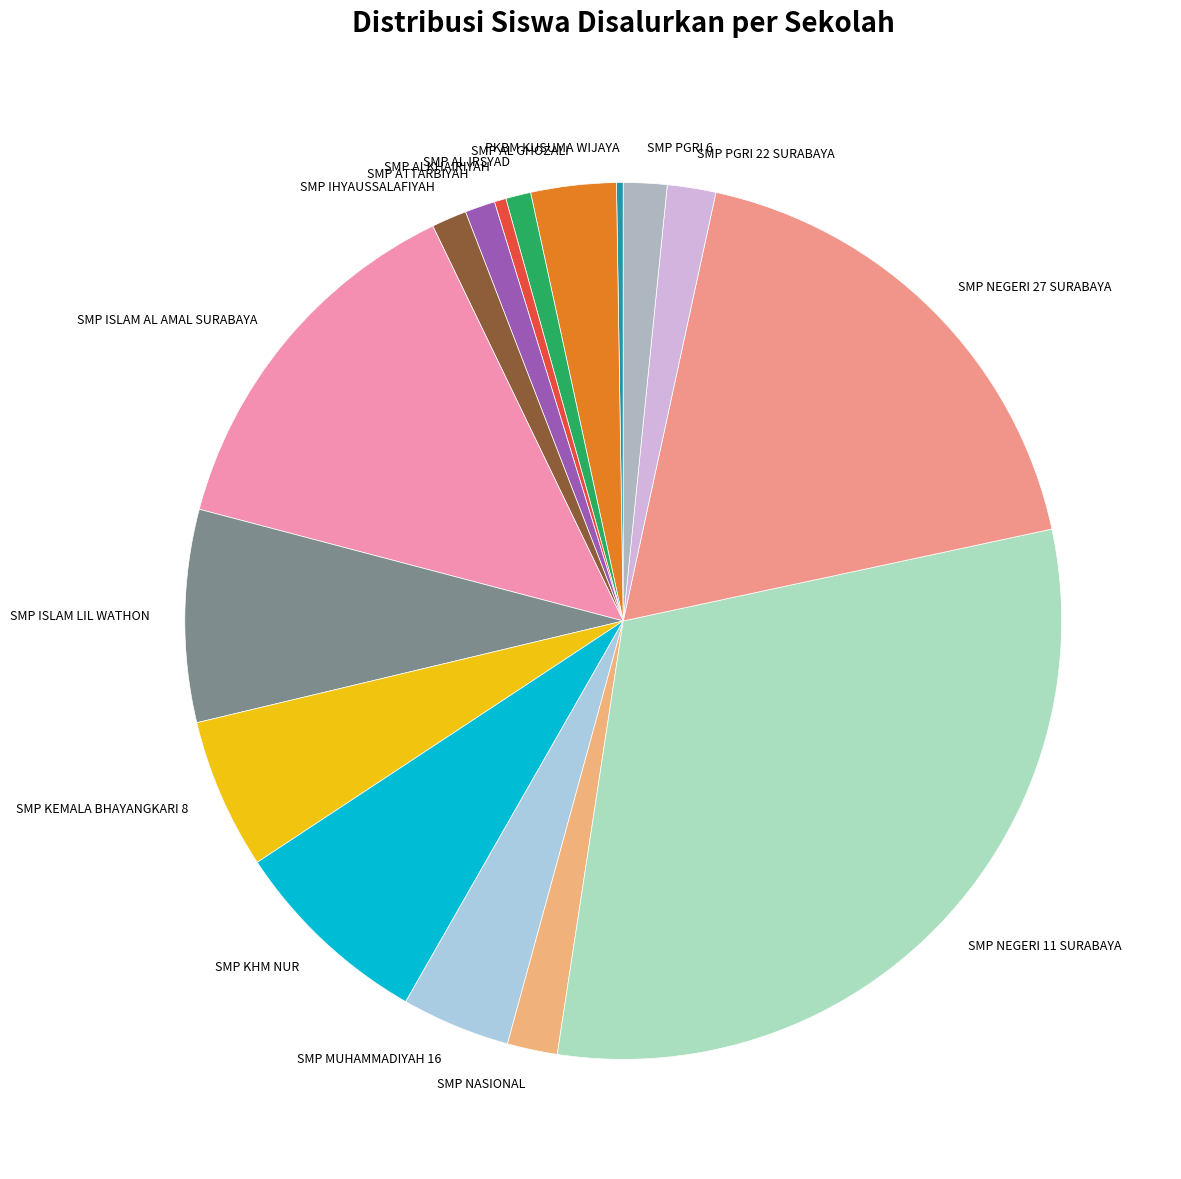

The SMP PGRI 6 slice represents 2% of the pie. True or false?

True